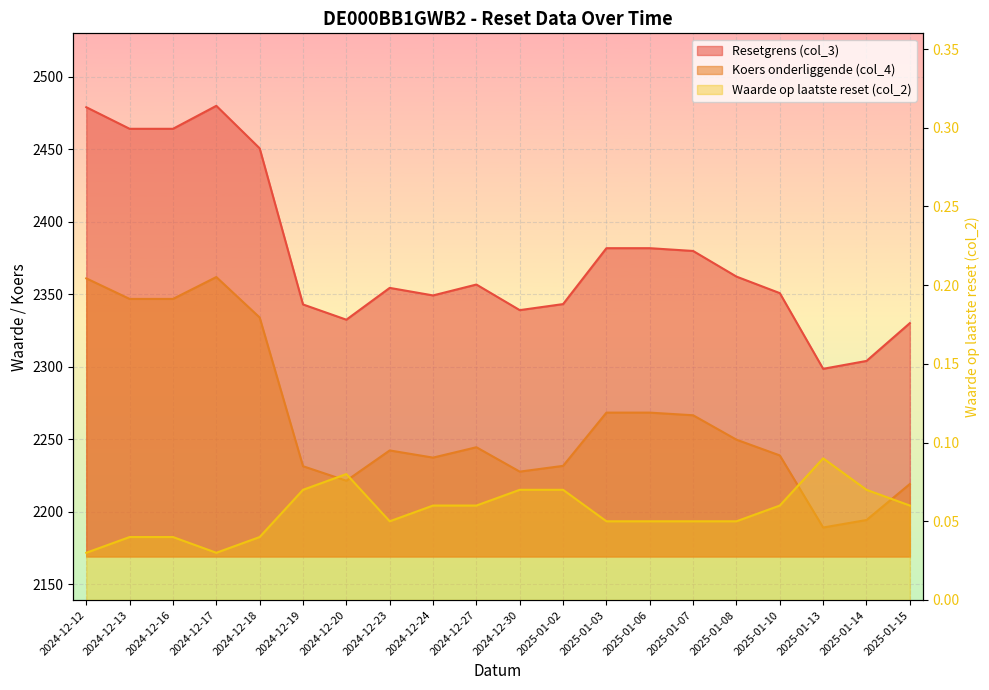

Reading left to right, list all the values displayed in this chart.

Resetgrens (col_3): 2479.1	2464.2	2464.2	2480.1	2450.8	2343.1	2332.6	2354.5	2349.3	2356.8	2339.2	2343.3	2381.9	2381.9	2380.0	2362.3	2350.9	2298.7	2304.1	2330.2
Koers onderliggende (col_4): 2361.1	2346.9	2346.9	2362.0	2334.1	2231.5	2221.5	2242.4	2237.4	2244.6	2227.8	2231.7	2268.5	2268.5	2266.6	2249.8	2238.9	2189.2	2194.4	2219.2
Waarde op laatste reset (col_2): 0.0	0.0	0.0	0.0	0.0	0.1	0.1	0.1	0.1	0.1	0.1	0.1	0.1	0.1	0.1	0.1	0.1	0.1	0.1	0.1